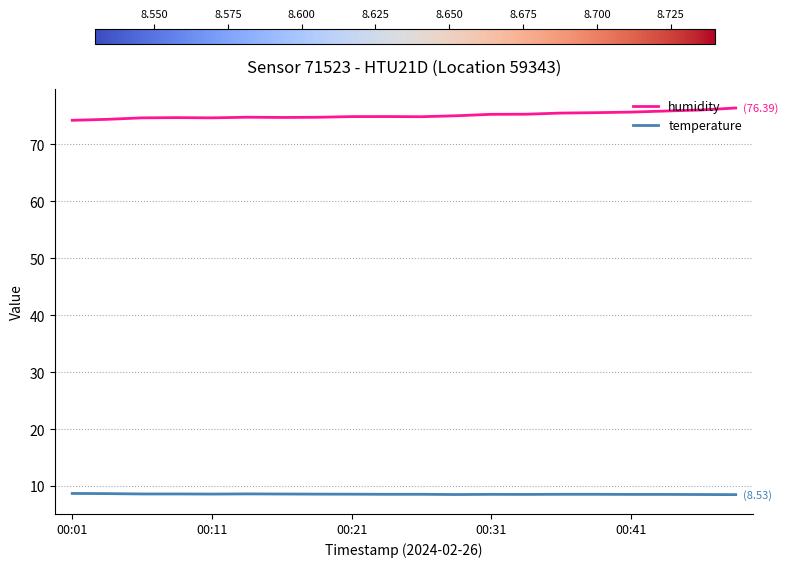

What is the difference between the maximum and minimum values in the temperature series?

0.2